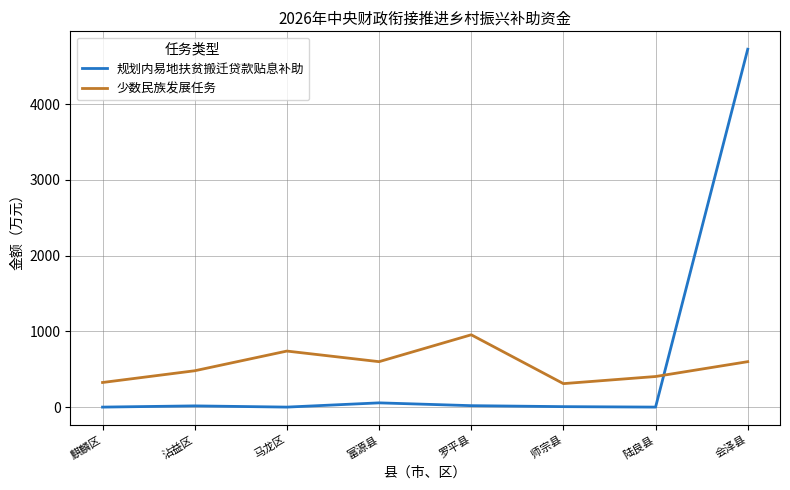

The 少数民族发展任务 series shows 740 at 马龙区. True or false?

True